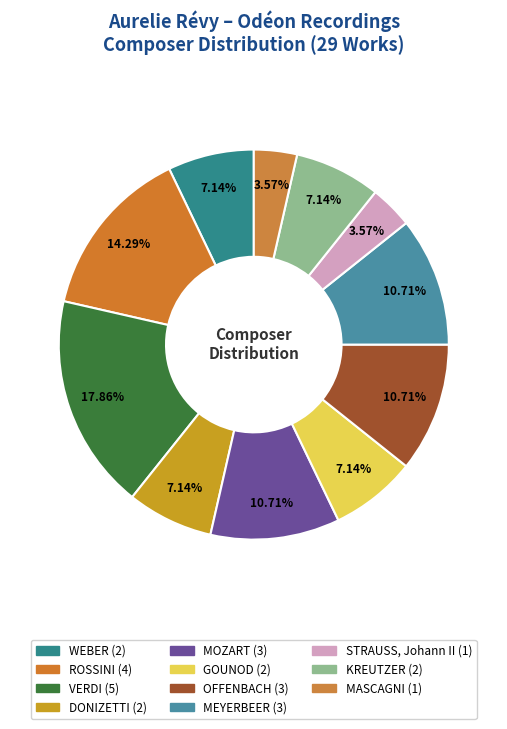

Count the number of slices in the pie.

11